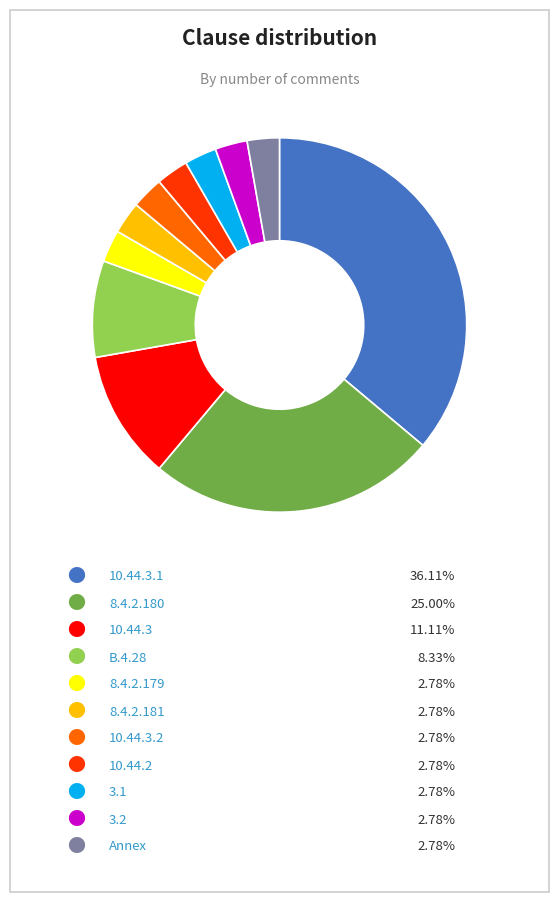

Is there a majority slice in this chart?

No